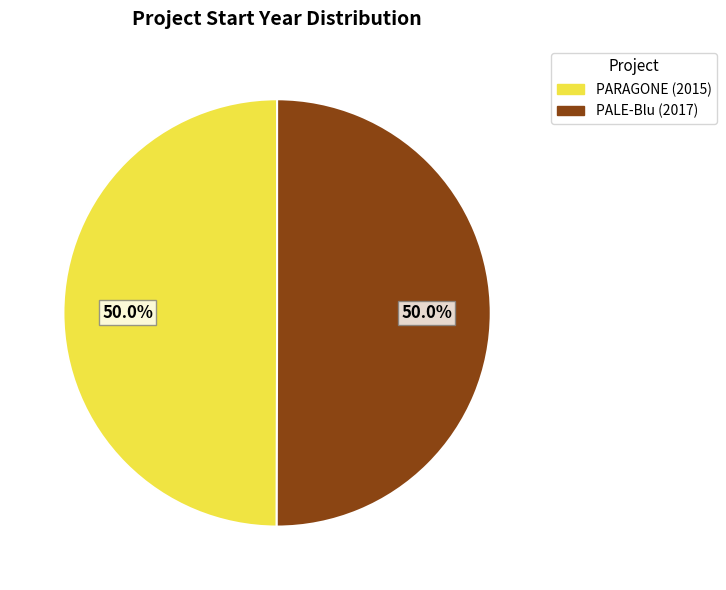

The PALE-Blu (2017) slice represents 41% of the pie. True or false?

False